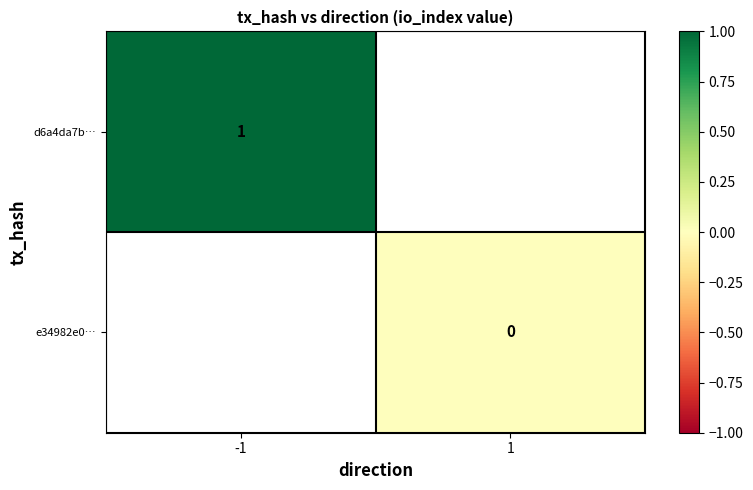

The value of d6a4da7b… at -1 is 1. True or false?

True